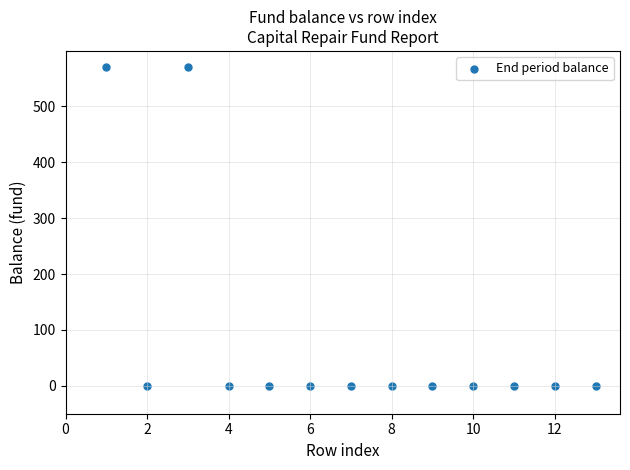

What is the range of Y values (max minus min)?

570.9